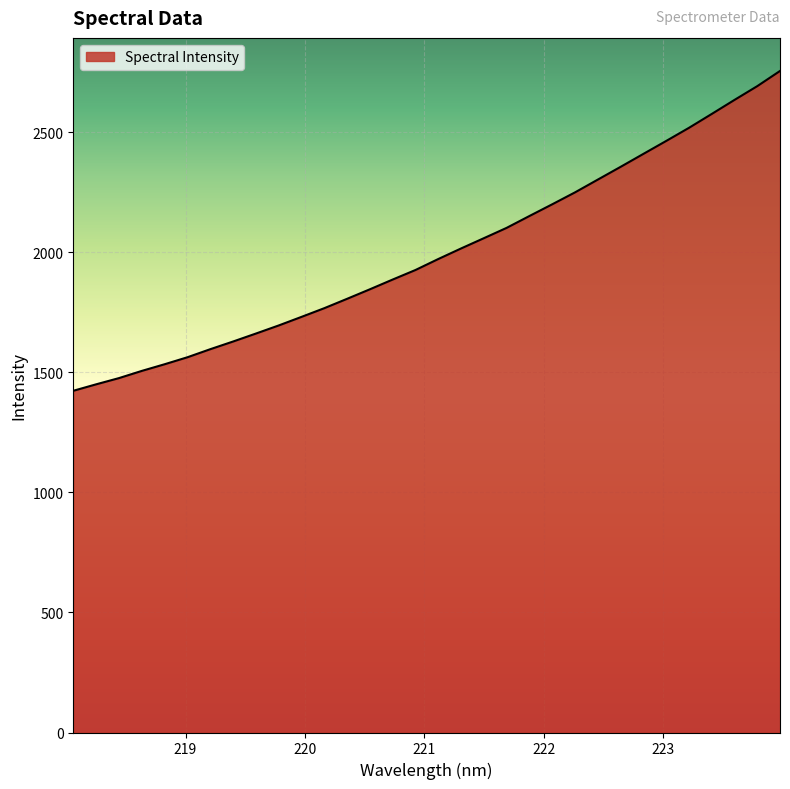

What is the difference between the maximum and minimum values?

1331.8